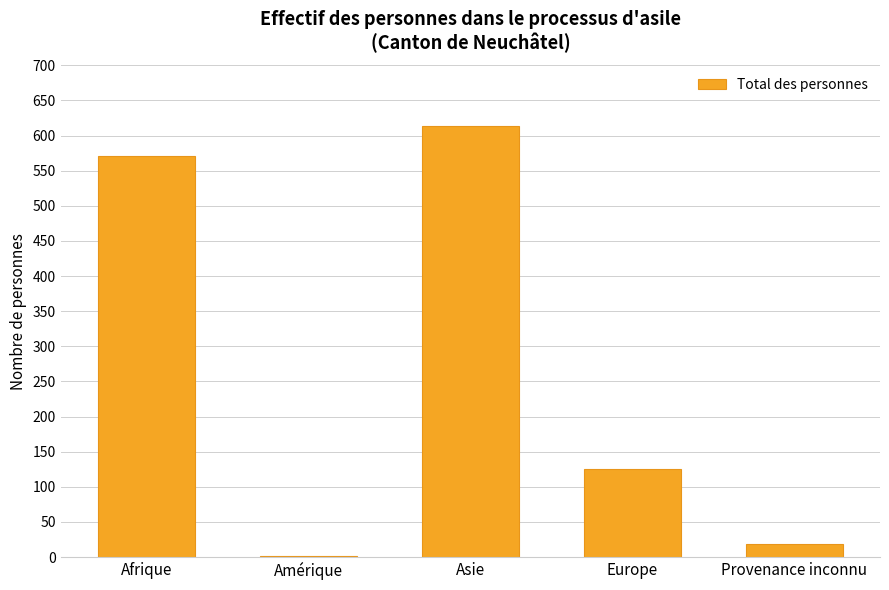

What is the ratio of the value at Asie to the value at Provenance inconnu?

34.1